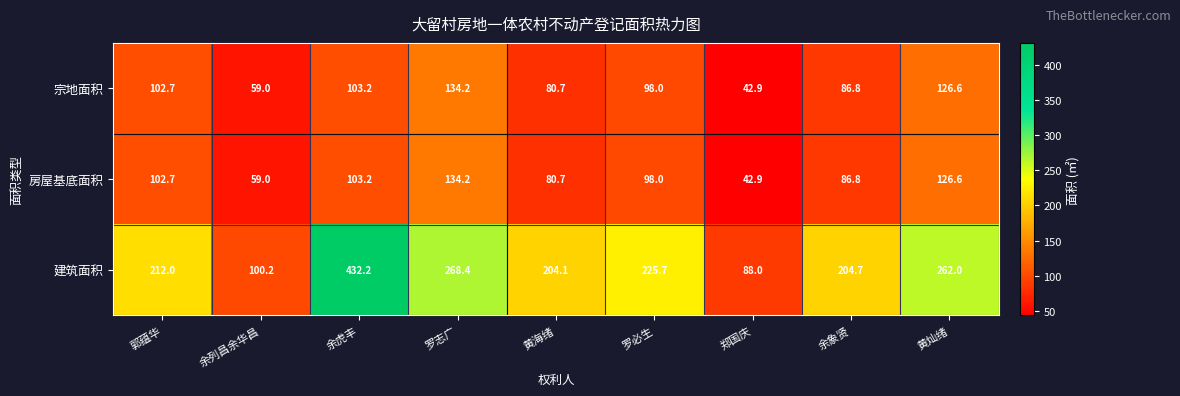

Is it true that 建筑面积 equals 147.4 at 罗志广?

False